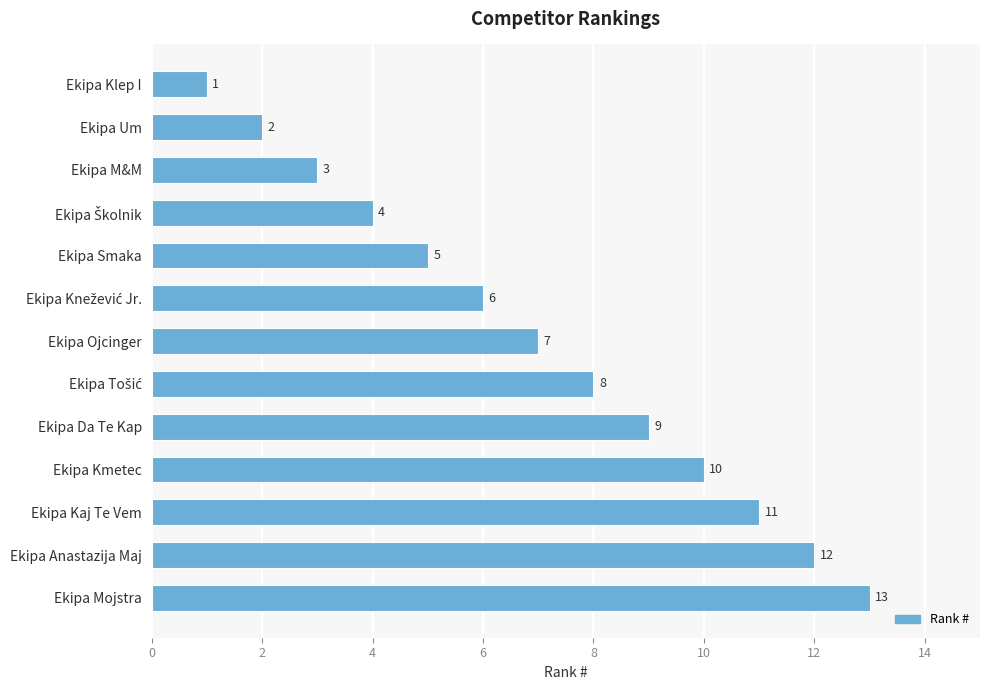

What is the label of the 3rd bar from the top?

Ekipa M&M